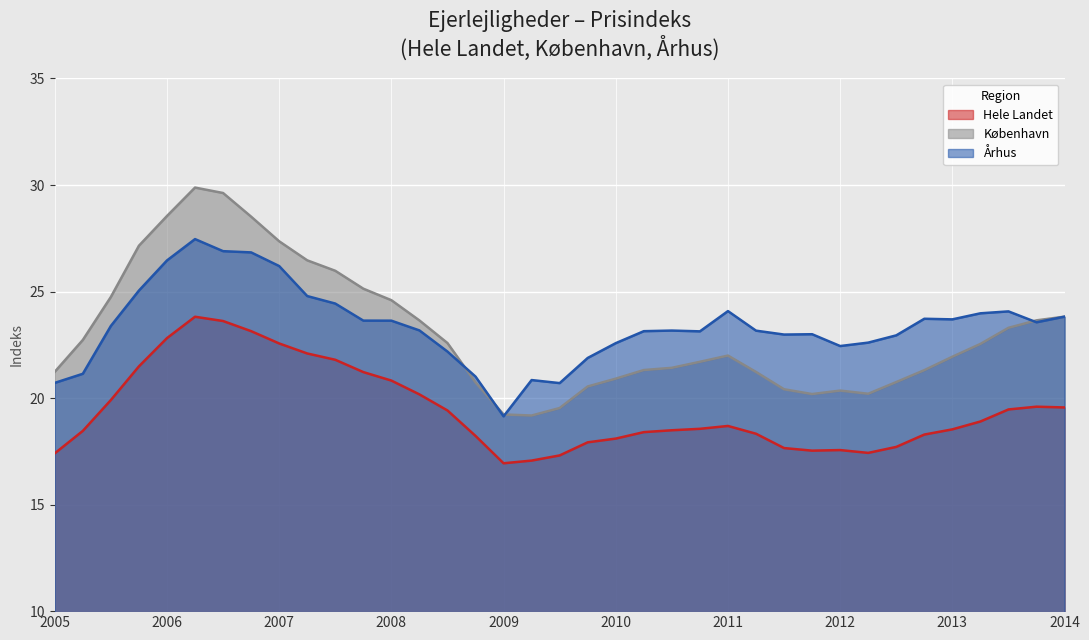

At 2012q4, list the series in order from smallest to largest.

Hele Landet, København, Århus